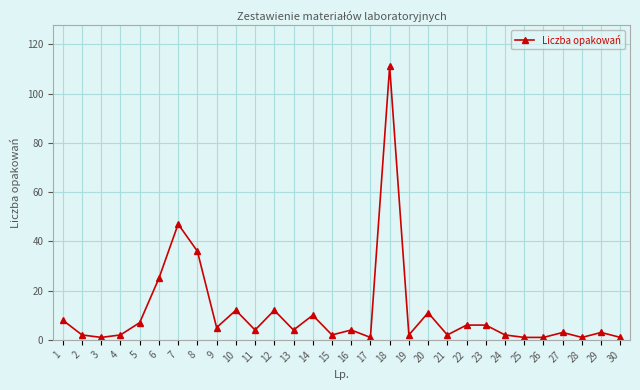

Is it true that the value at 6 is 38?

False